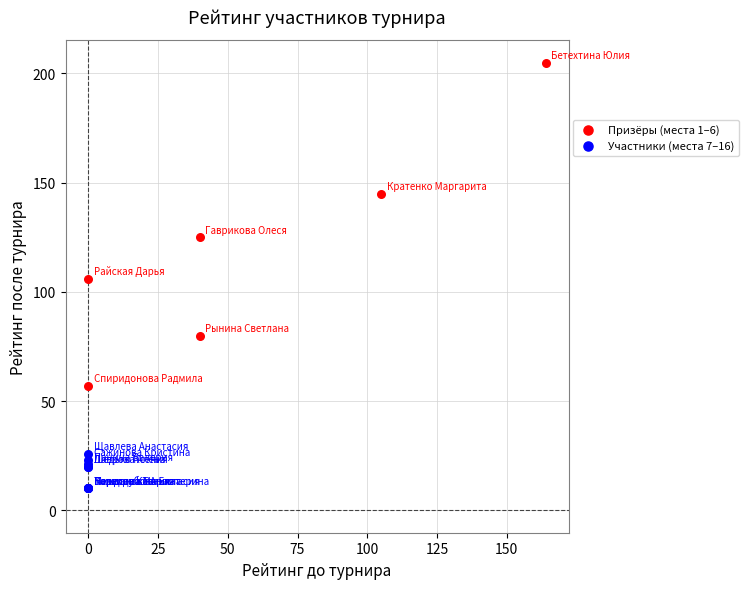

Which series contains the highest Y value?

Призёры (места 1–6)